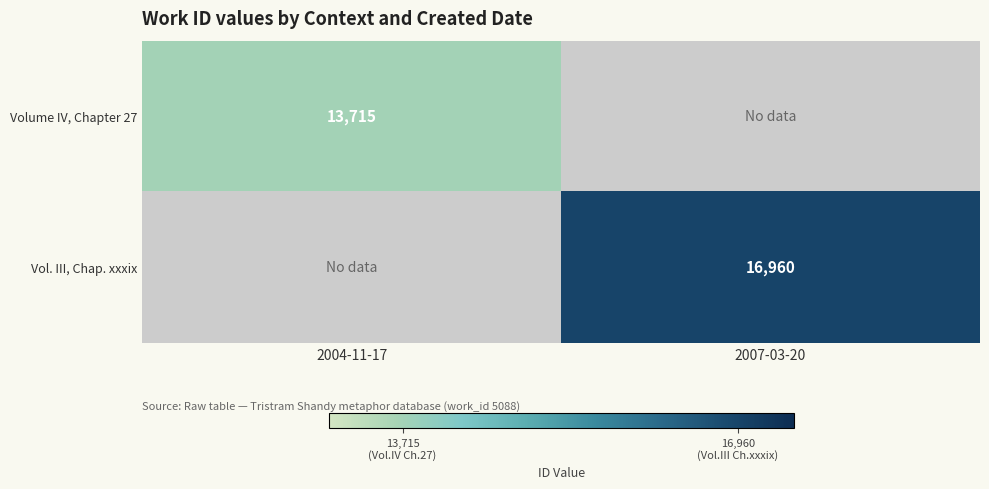

Is the value of Vol. III, Chap. xxxix at 2007-03-20 greater than the value of Volume IV, Chapter 27 at 2004-11-17?

Yes